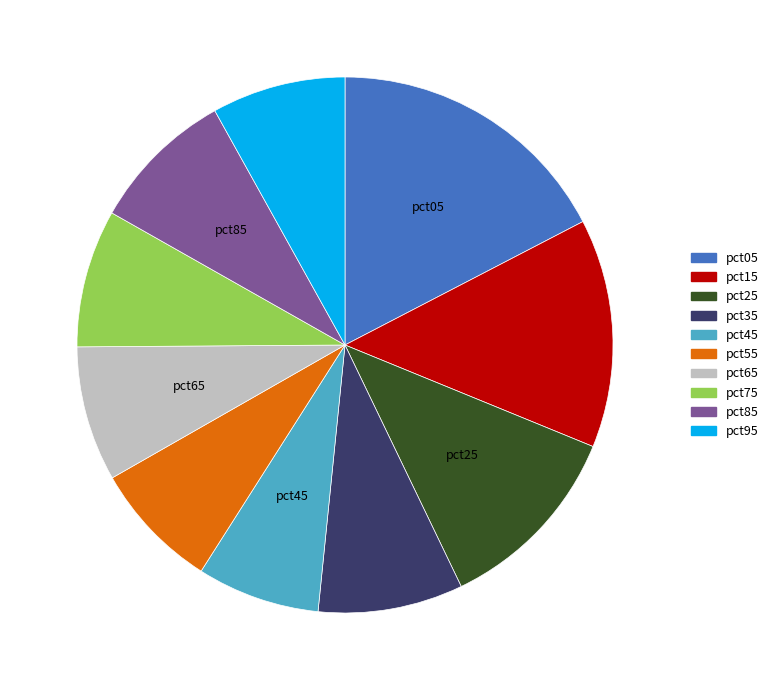

Approximately how many times larger is the value at pct45 compared to pct35?

0.8